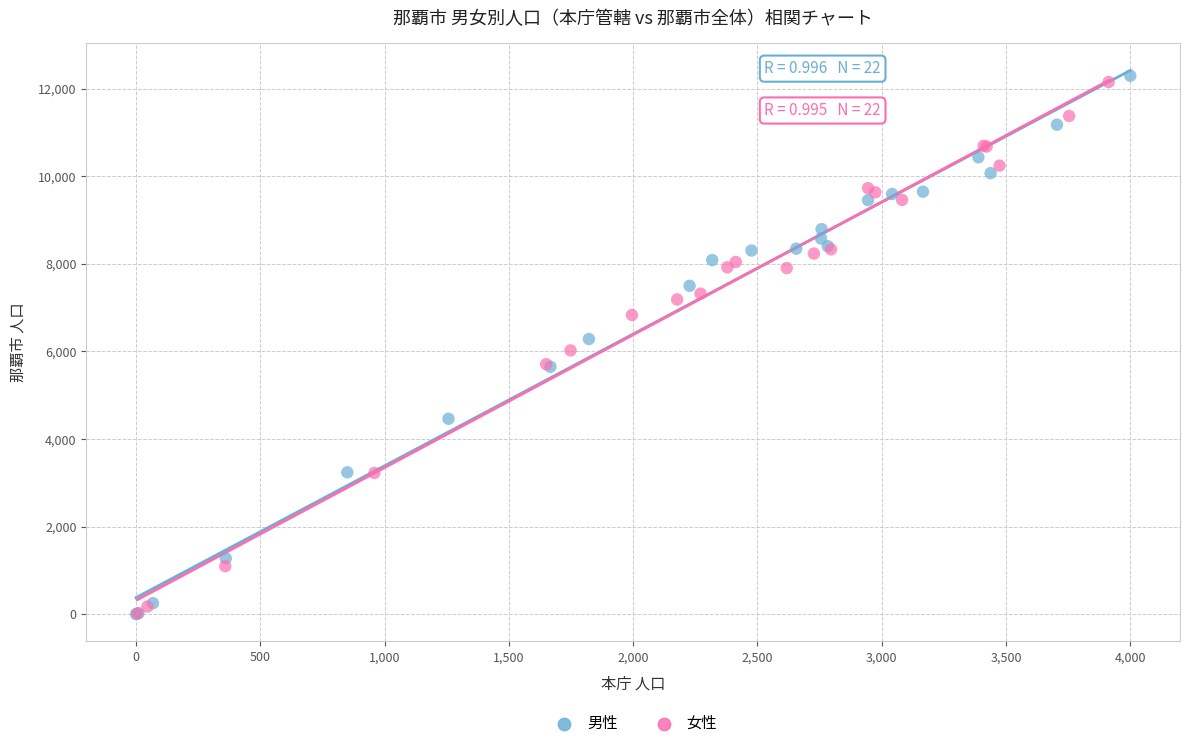

Which series has the widest spread of Y values?

男性